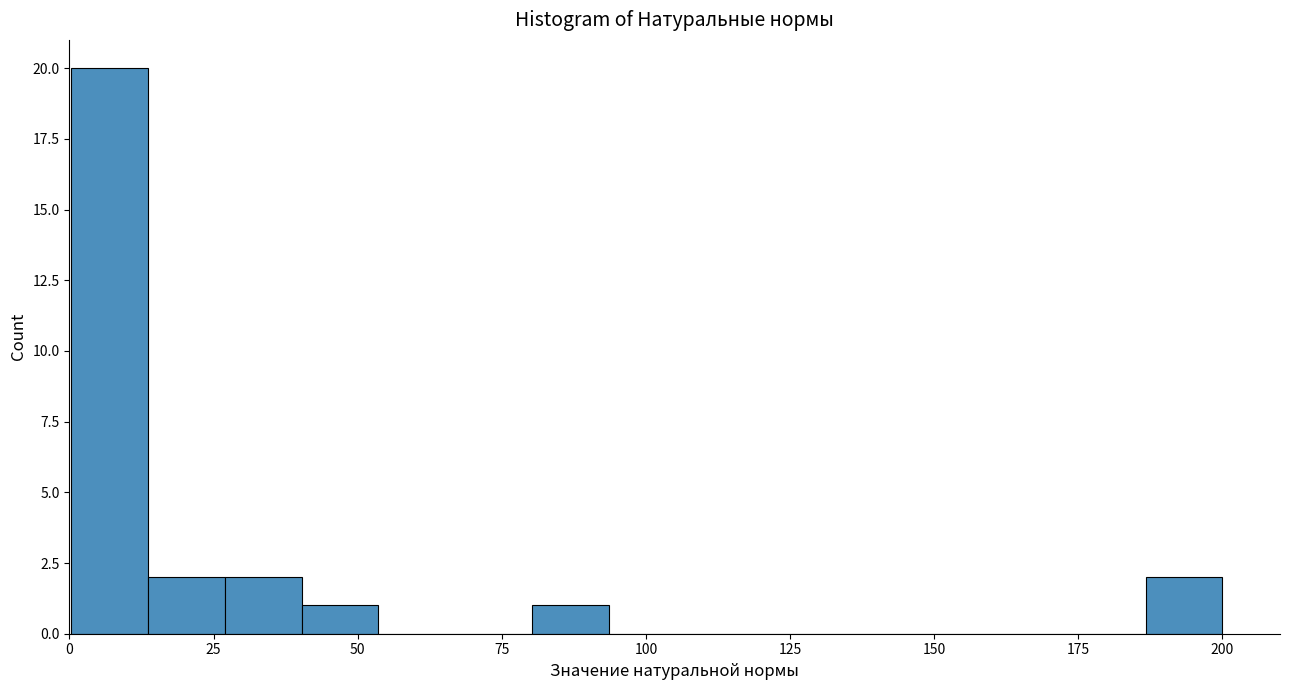

Around what value on the x-axis is the tallest bar? Give the approximate position of its centre, as read against the axis.

5